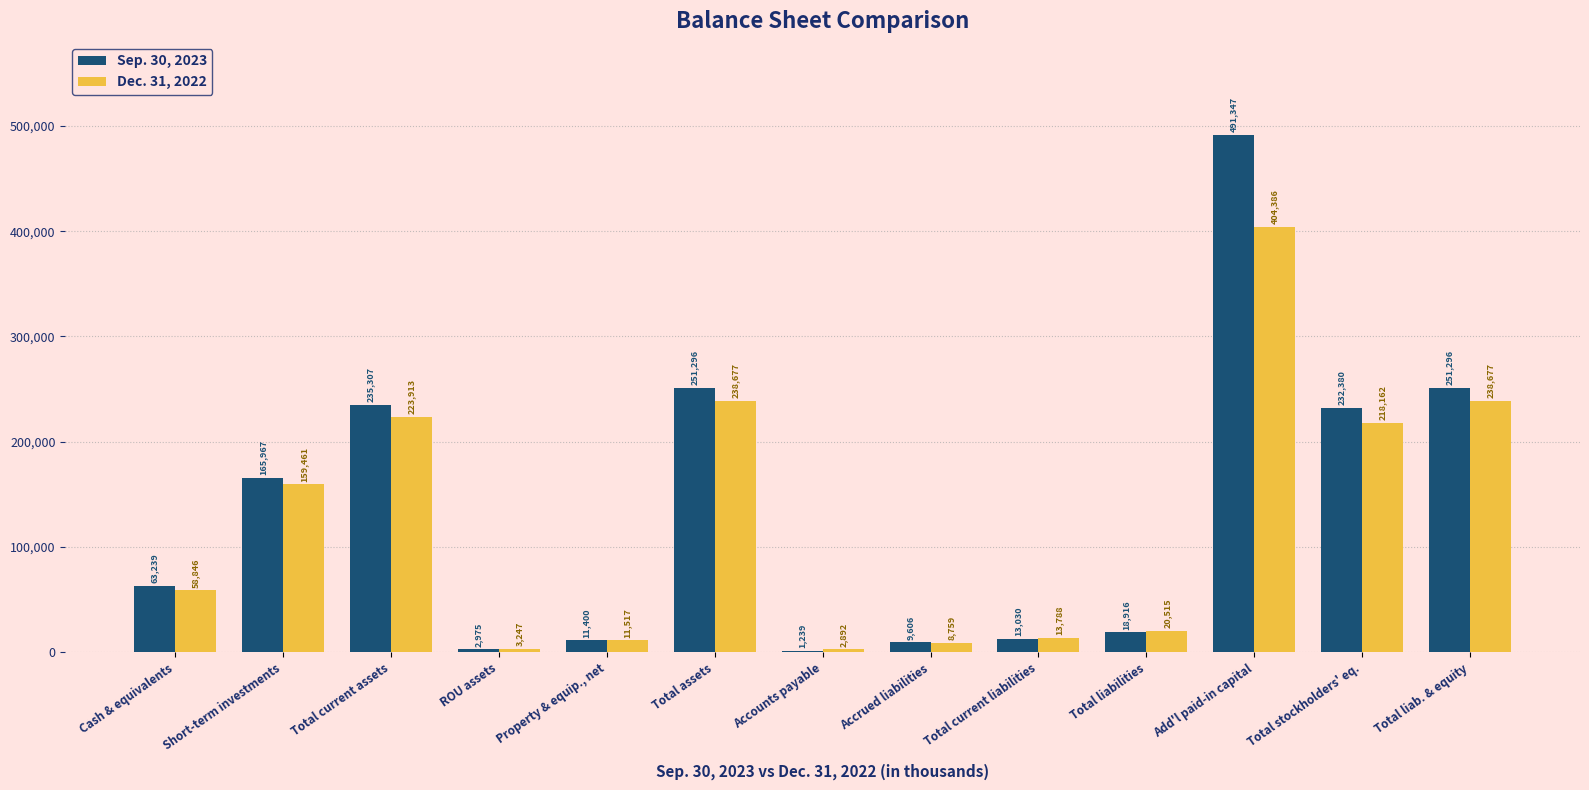

Which series has the widest spread of values?

Sep. 30, 2023